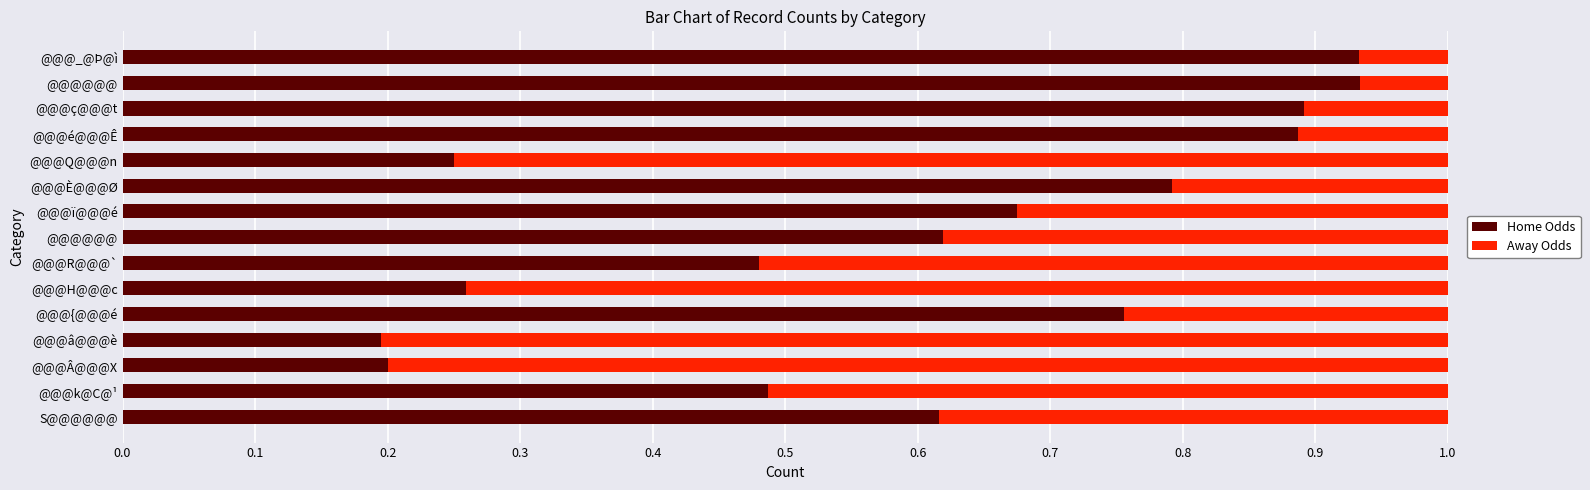

What is the difference between the maximum and minimum values in the Away Odds series?

0.7